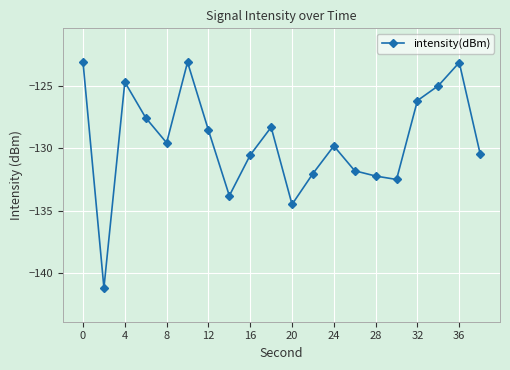

What is the smallest value displayed?

-141.2